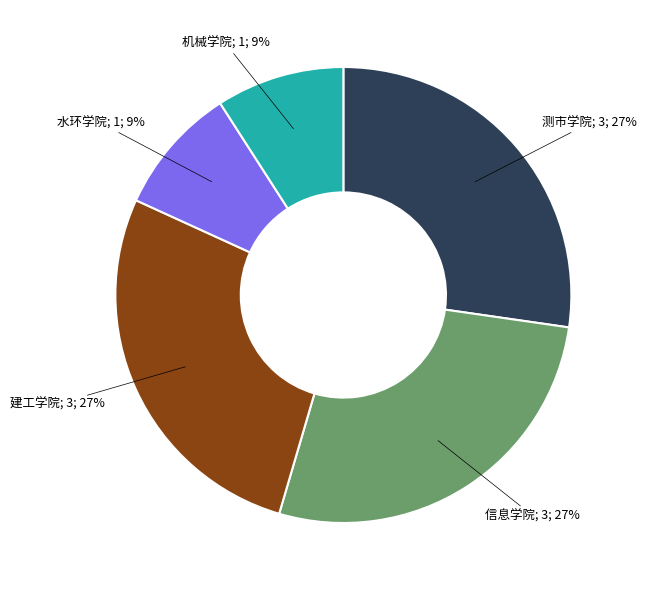

How many segments does this pie chart have?

5